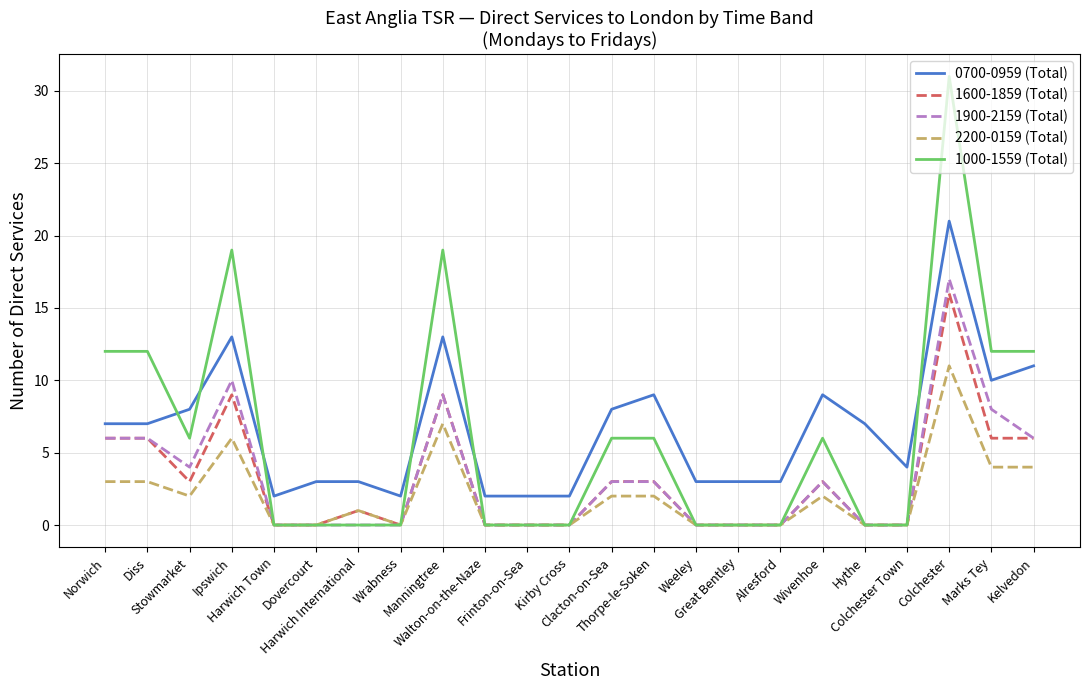

Reading left to right, extract all data points from this chart.

0700-0959 (Total): 7	7	8	13	2	3	3	2	13	2	2	2	8	9	3	3	3	9	7	4	21	10	11
1600-1859 (Total): 6	6	3	9	0	0	1	0	9	0	0	0	3	3	0	0	0	3	0	0	16	6	6
1900-2159 (Total): 6	6	4	10	0	0	0	0	9	0	0	0	3	3	0	0	0	3	0	0	17	8	6
2200-0159 (Total): 3	3	2	6	0	0	1	0	7	0	0	0	2	2	0	0	0	2	0	0	11	4	4
1000-1559 (Total): 12	12	6	19	0	0	0	0	19	0	0	0	6	6	0	0	0	6	0	0	31	12	12